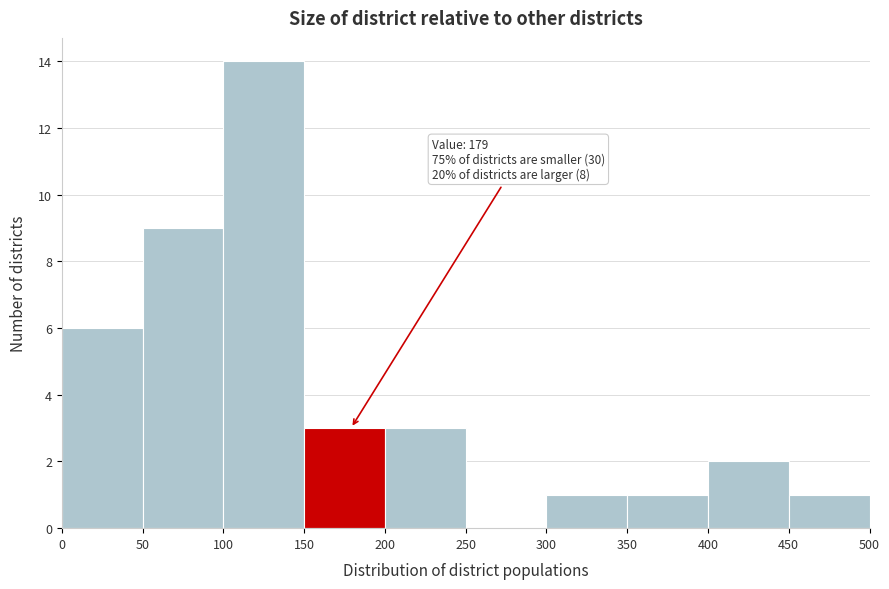

Which range on the x-axis has the tallest bar?

100 to 150